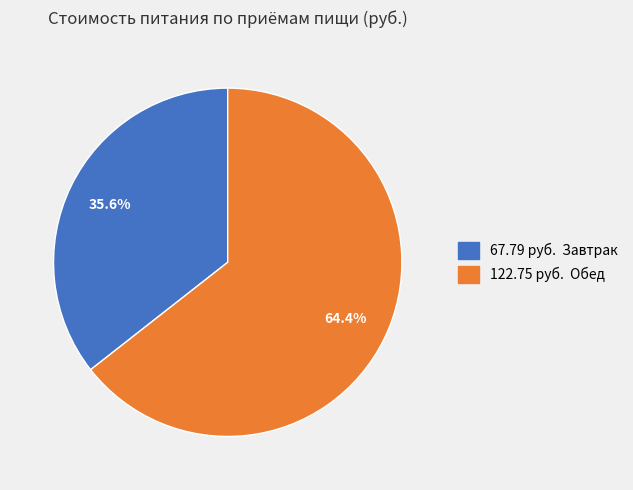

Is there a majority slice in this chart?

Yes